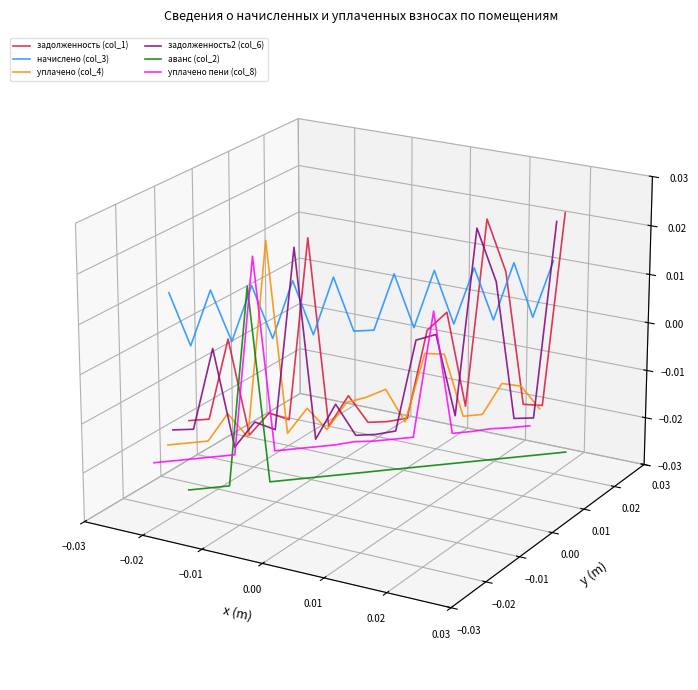

At 0.01, list the series in order from largest to smallest.

начислено (col_3), задолженность (col_1), задолженность2 (col_6), уплачено (col_4), уплачено пени (col_8), аванс (col_2)